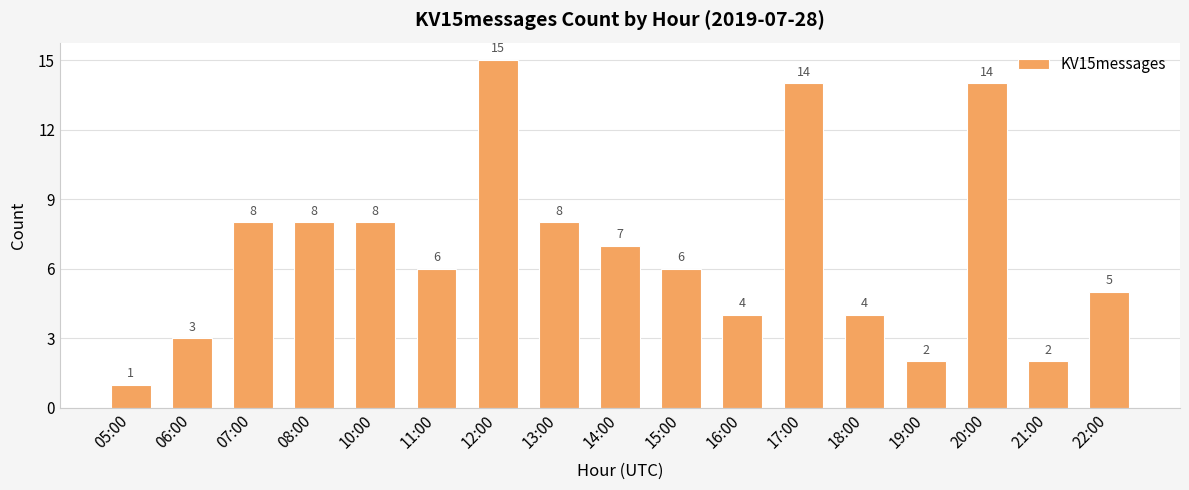

How many data points does each series have?

17